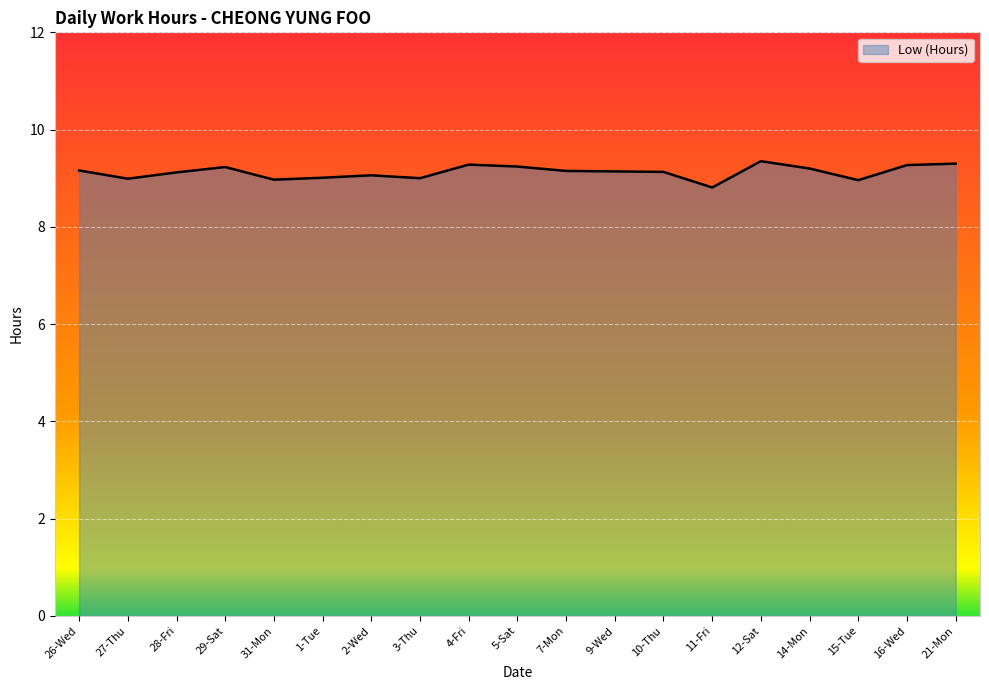

What is the sum of all values?

173.4